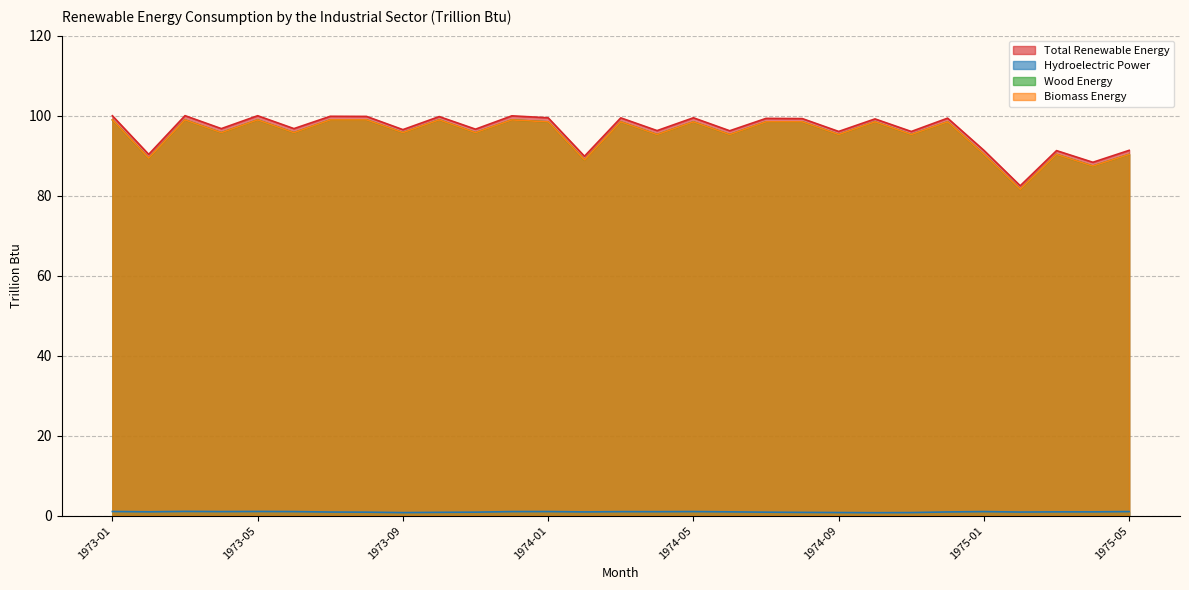

At 1973-12, list the series in order from largest to smallest.

Total Renewable Energy, Wood Energy, Biomass Energy, Hydroelectric Power